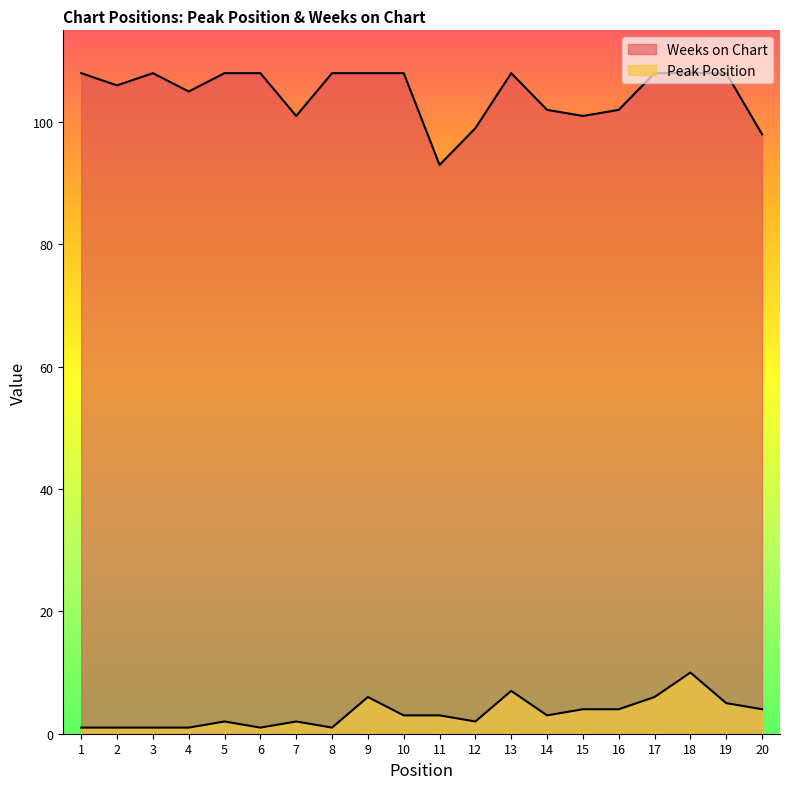

Where does the Peak Position series first go above 3?

9